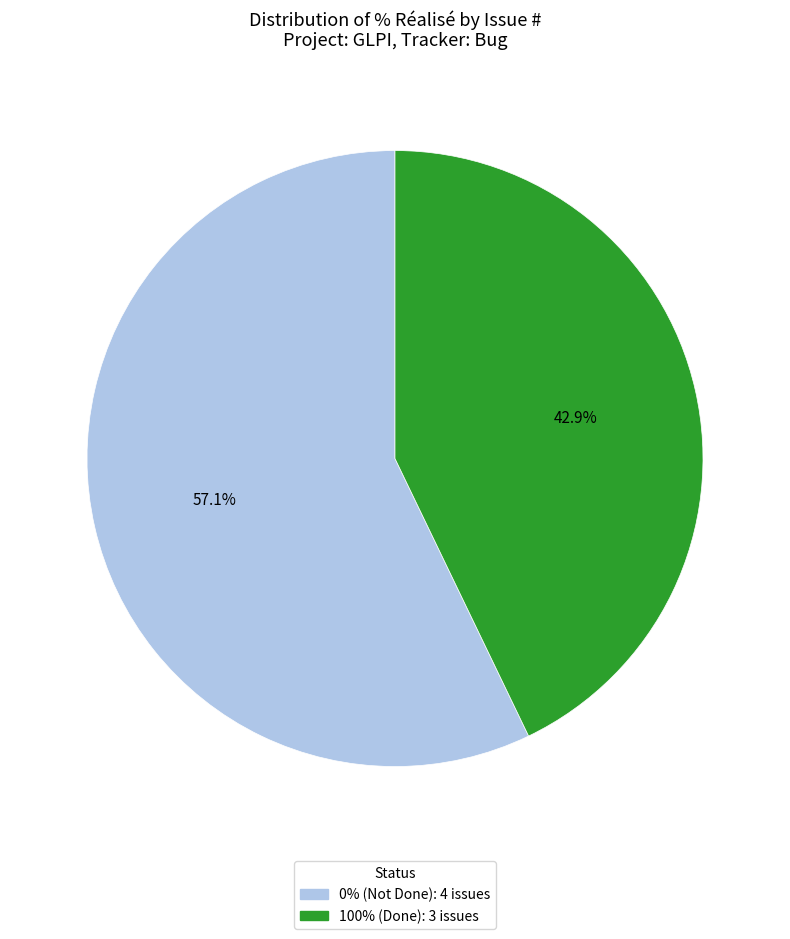

Count the number of slices in the pie.

2